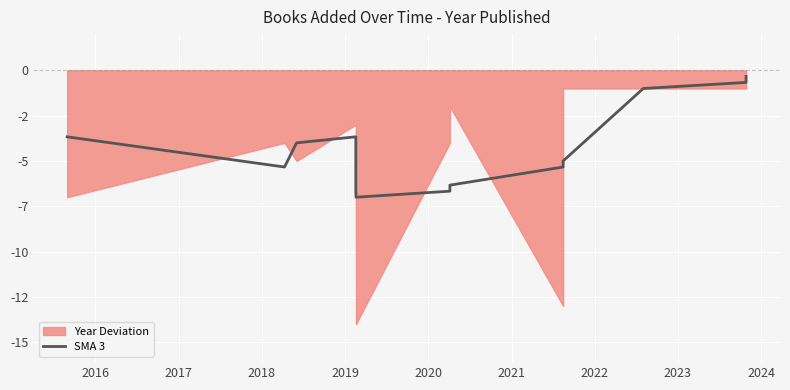

What is the difference between the second highest and minimum values?

6.3